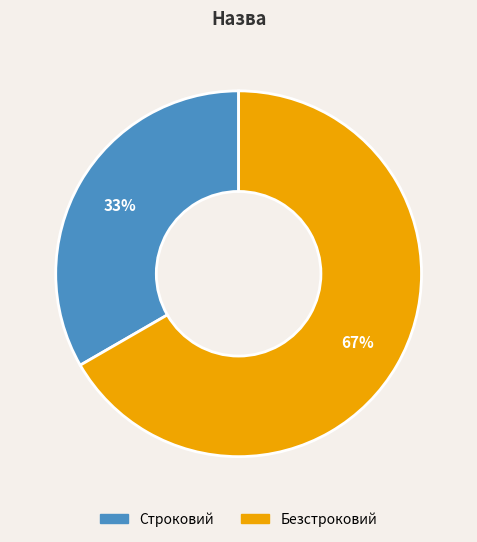

Which has a higher value, Строковий or Безстроковий?

Безстроковий